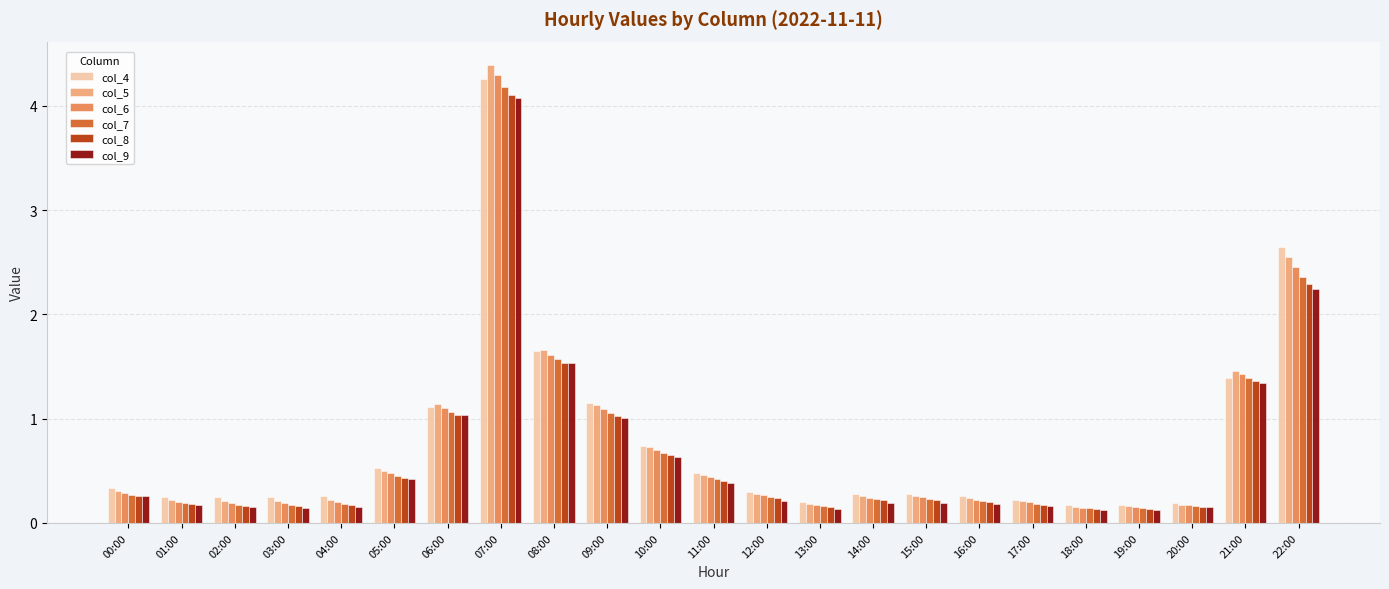

What is the label of the 19th bar from the right?

04:00